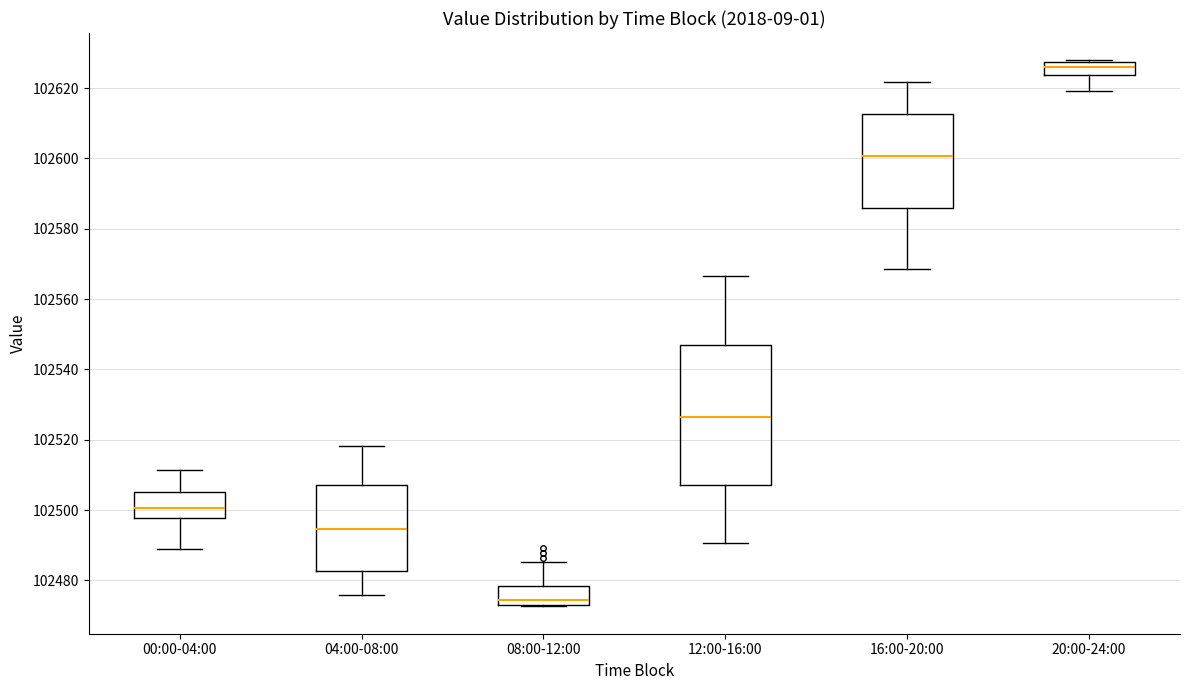

Reading left to right, transcribe this box plot: for each box, give where its median line is, the range the box spans, and where its two whiskers end, as read against the y-axis. The values are not printed on the chart, so give them approximately, as read against the axis.

00:00-04:00: median 102500, box 102498 to 102506, whiskers 102490 to 102512
04:00-08:00: median 102494, box 102482 to 102508, whiskers 102476 to 102518
08:00-12:00: median 102474 (just above the box's lower edge), box 102474 to 102478, whiskers 102472 to 102486
12:00-16:00: median 102526, box 102508 to 102548, whiskers 102490 to 102566
16:00-20:00: median 102600, box 102586 to 102612, whiskers 102568 to 102622
20:00-24:00: median 102626, box 102624 to 102628, whiskers 102620 to 102628